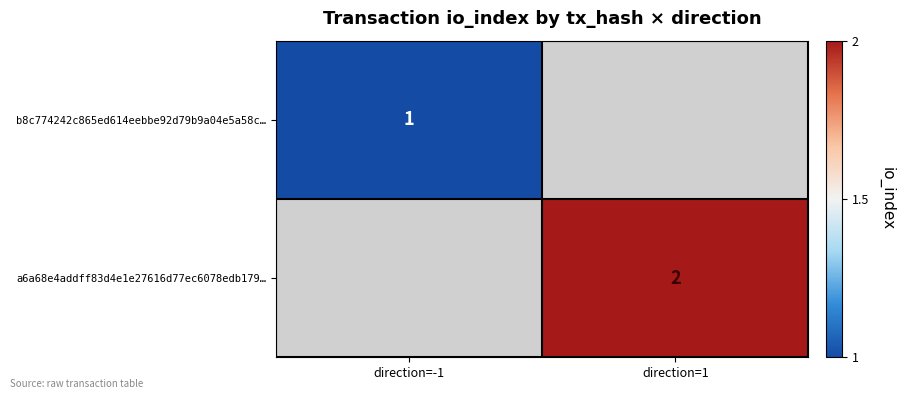

The a6a68e4addff83d4e1e27616d77ec6078edb179… series shows 2 at direction=1. True or false?

True